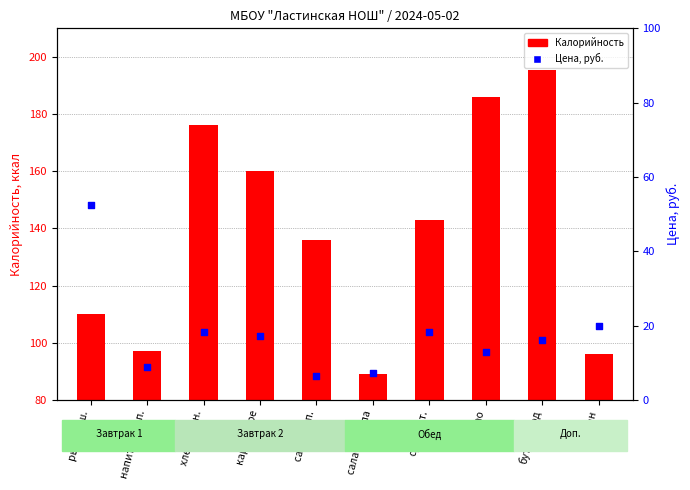

Is the value of Калорийность at бутерброд greater than the value of Цена, руб. at банан?

Yes